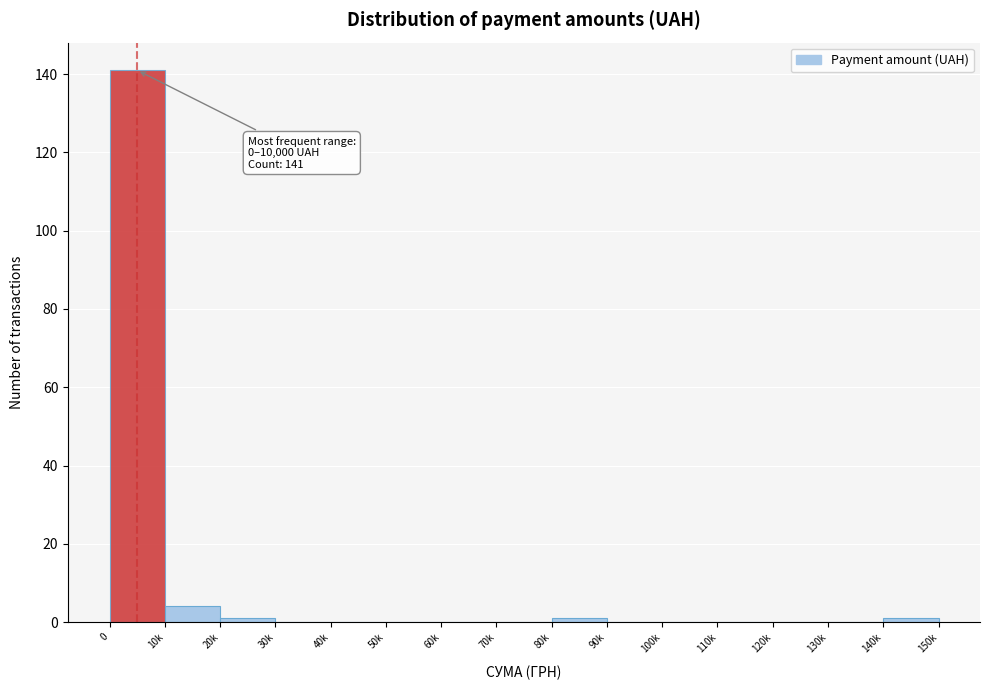

Reading left to right, list all the values displayed in this chart.

0=141	10k=4	20k=1	30k=0	40k=0	50k=0	60k=0	70k=0	80k=1	90k=0	100k=0	110k=0	120k=0	130k=0	140k=1